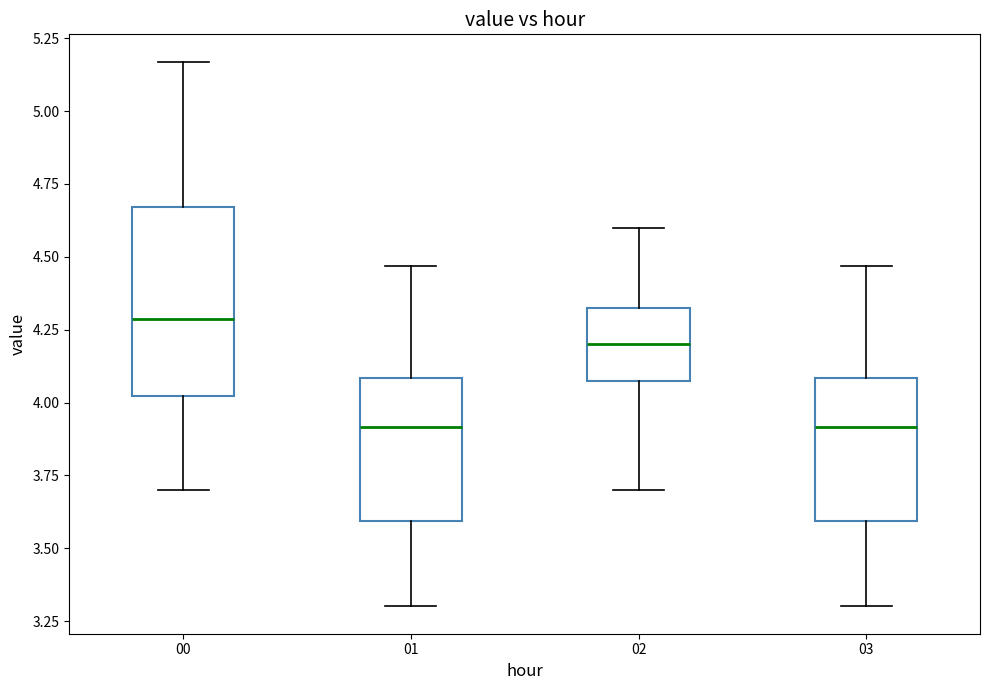

Reading left to right, transcribe this box plot: for each box, give where its median line is, the range the box spans, and where its two whiskers end, as read against the y-axis. The values are not printed on the chart, so give them approximately, as read against the axis.

00: median 4.30, box 4.00 to 4.65, whiskers 3.70 to 5.15
01: median 3.90, box 3.60 to 4.10, whiskers 3.30 to 4.45
02: median 4.20, box 4.10 to 4.35, whiskers 3.70 to 4.60
03: median 3.90, box 3.60 to 4.10, whiskers 3.30 to 4.45